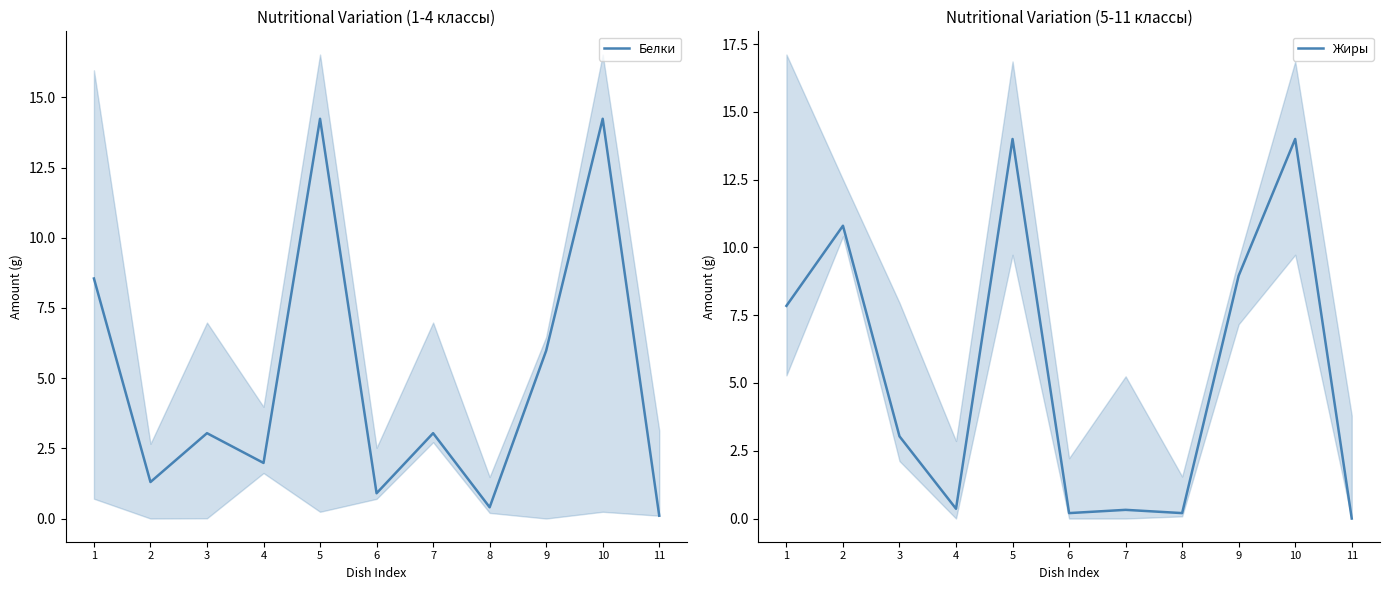

True or false: Белки has a value of 0.4 at 8.

True